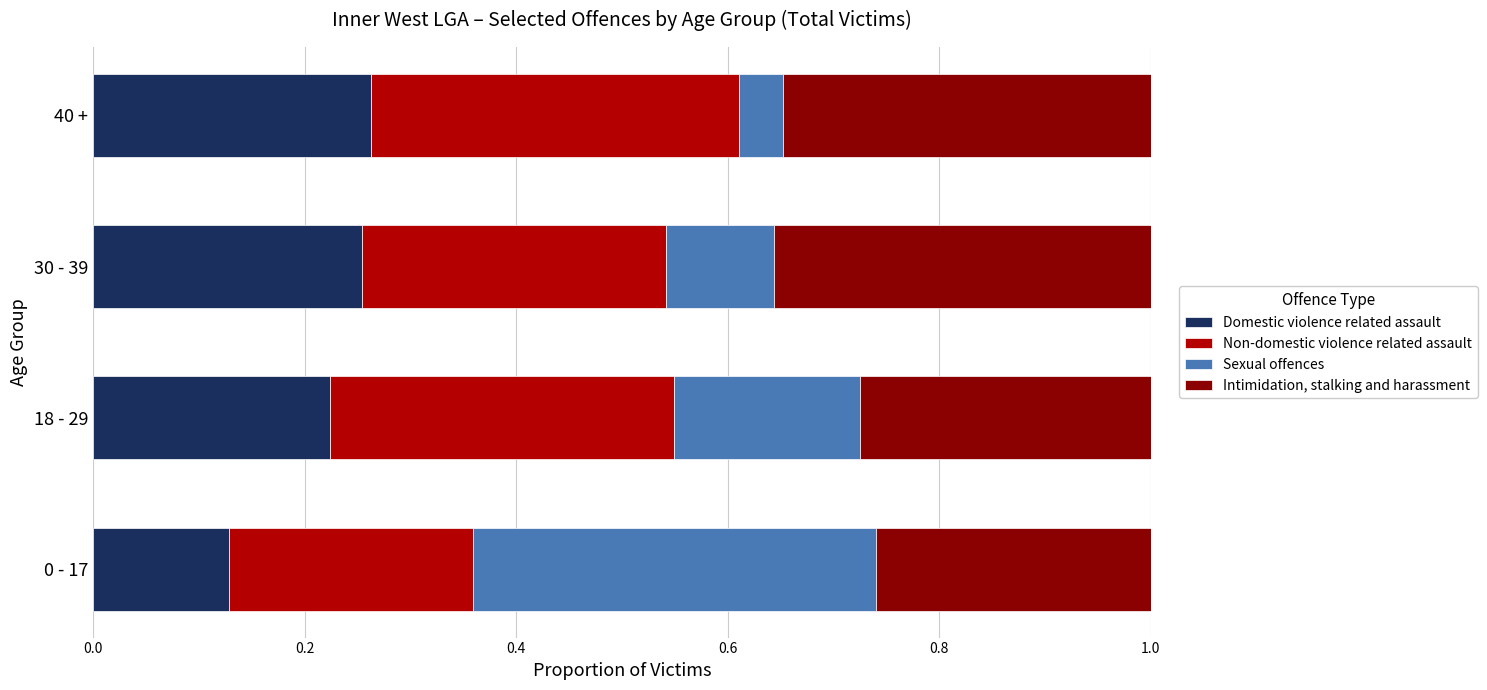

Is it true that Domestic violence related assault equals 0.0 at 0 - 17?

False